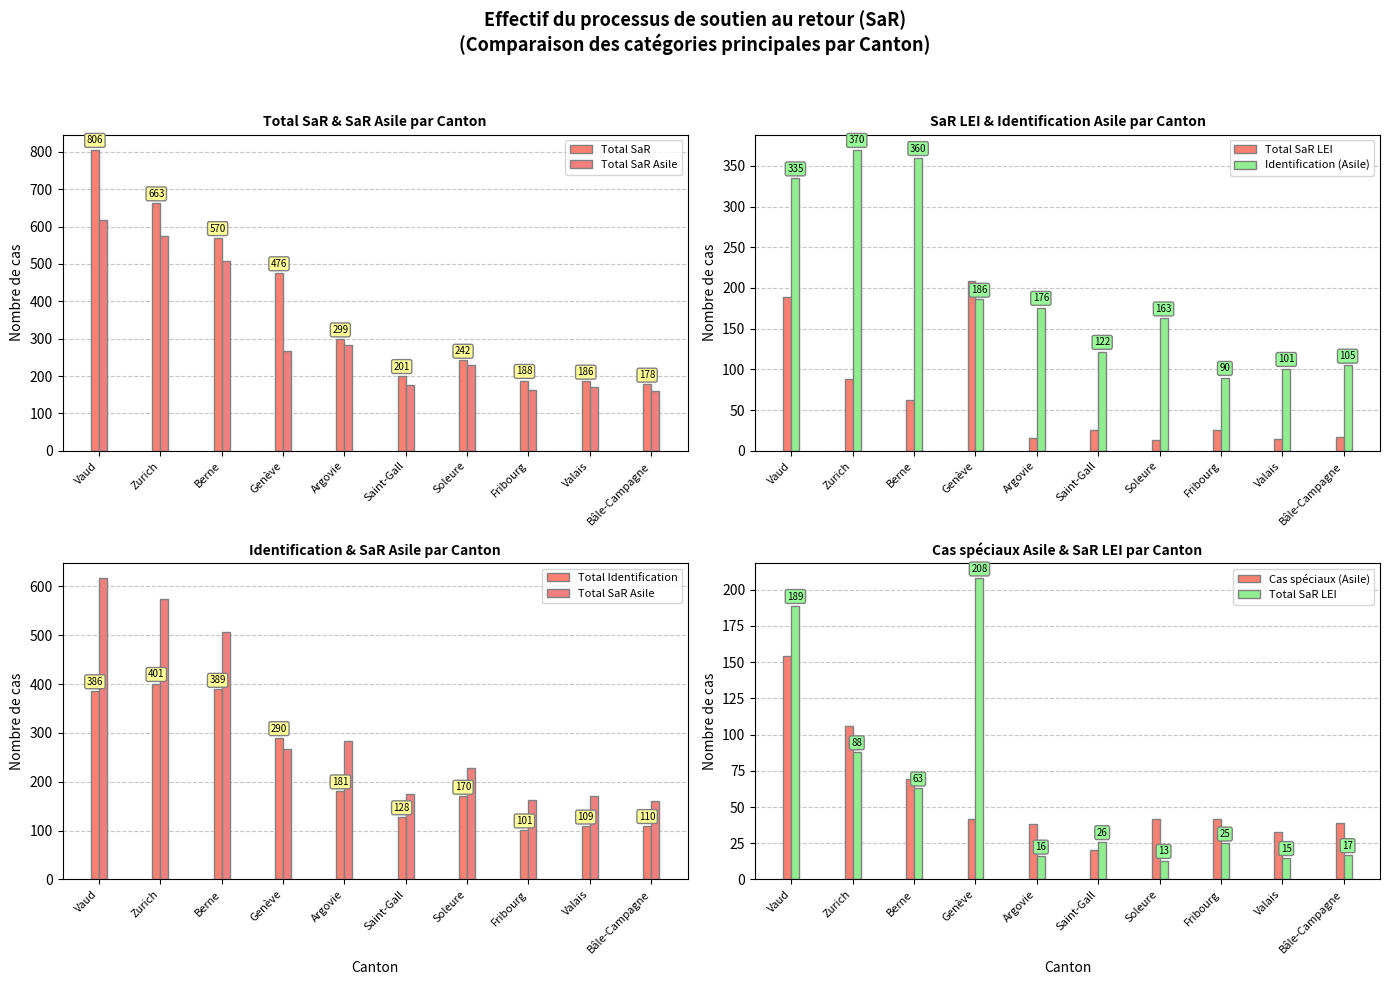

Which series has the largest total across all categories?

Total SaR